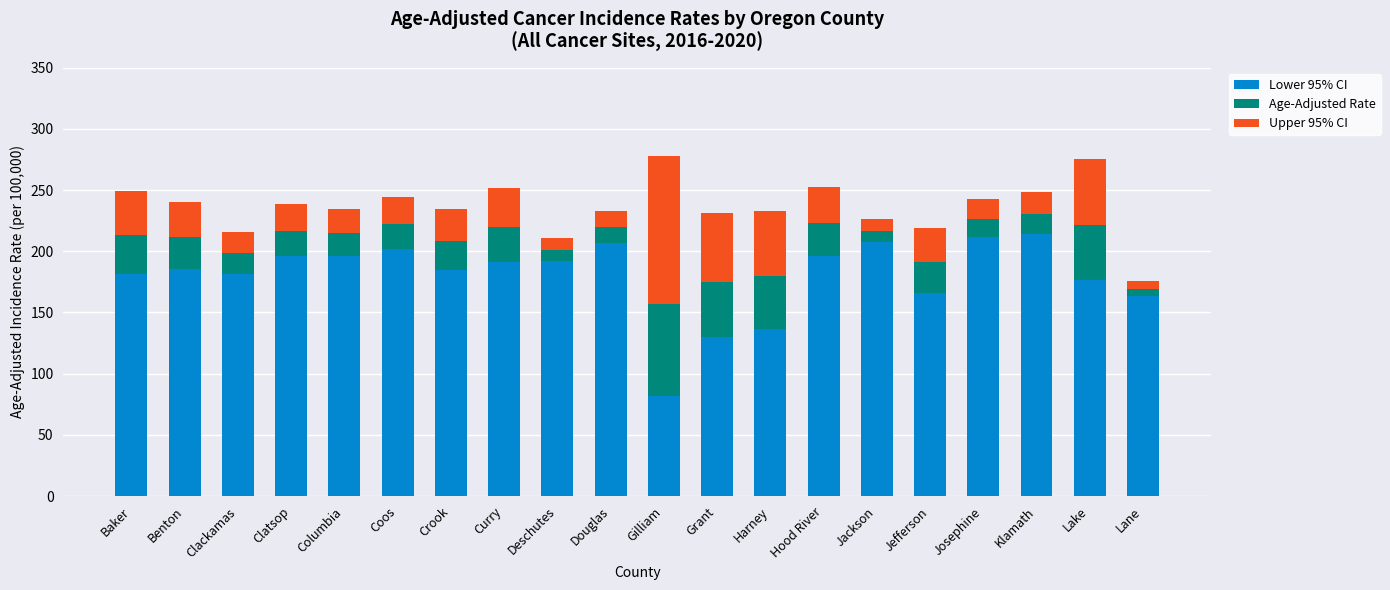

What is the total value across all series at Jefferson?

219.3